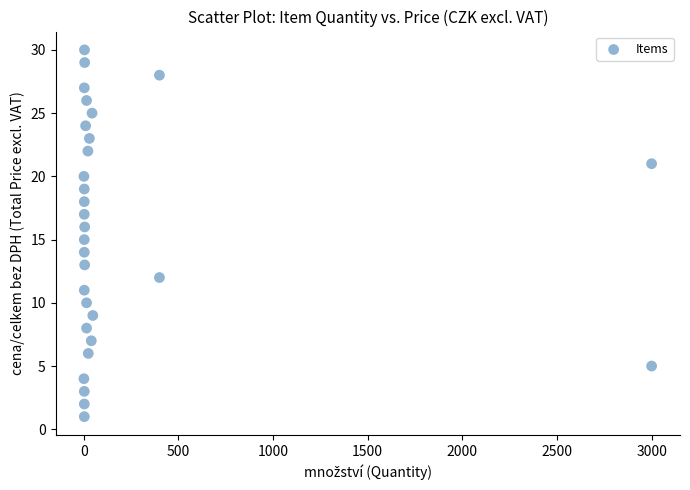

What is the range of X values (max minus min)?

2999